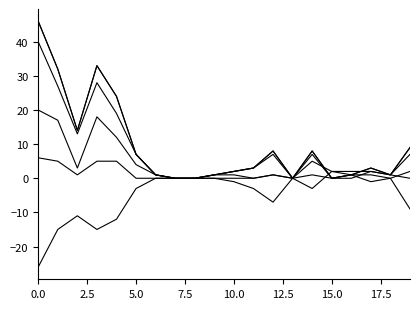

Does the chart display data point markers on the line(s)?

No